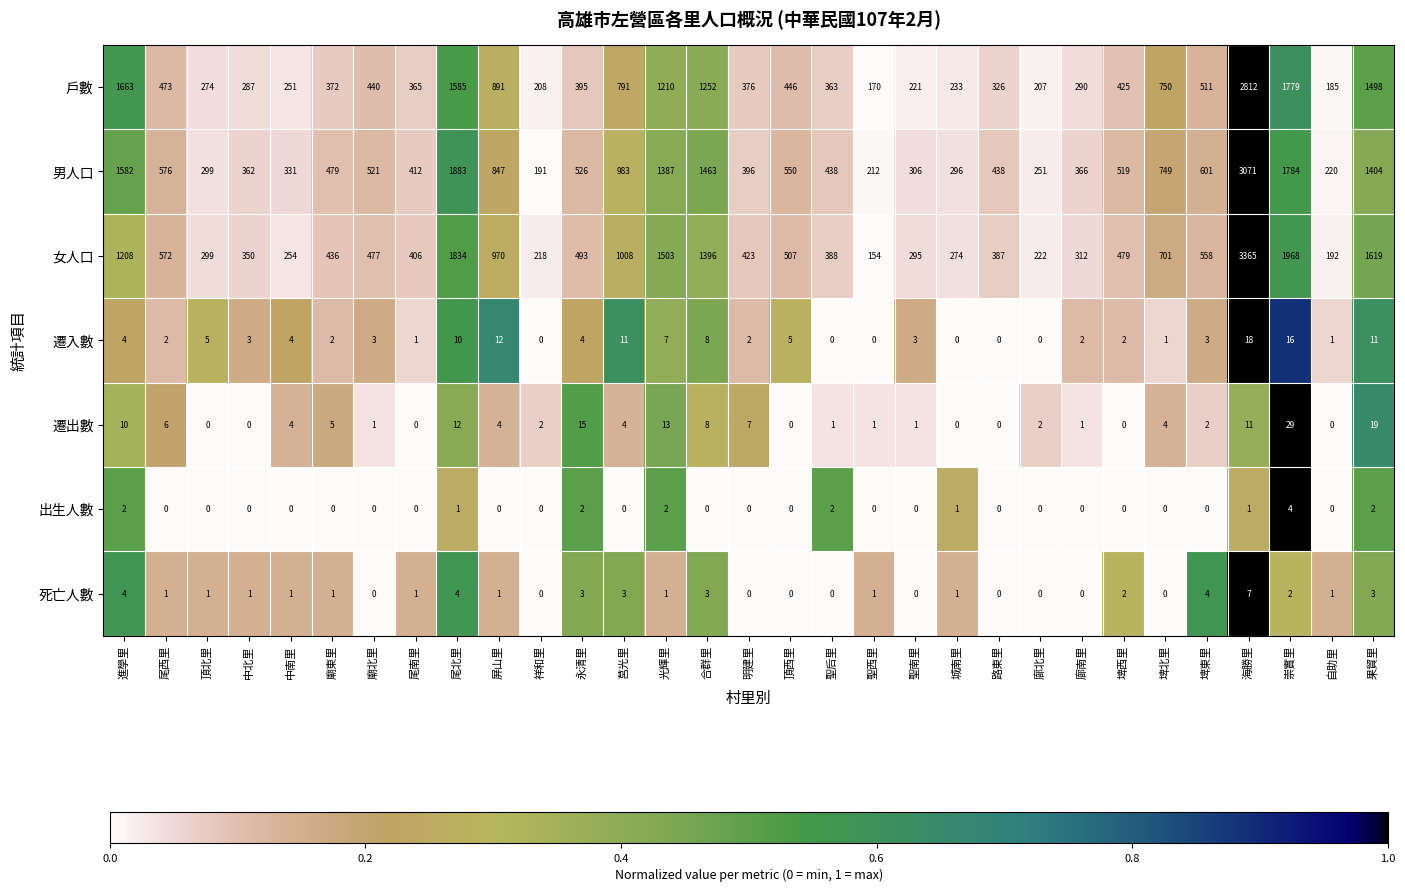

List the series in order of their peak value, highest first.

女人口, 男人口, 戶數, 遷出數, 遷入數, 死亡人數, 出生人數